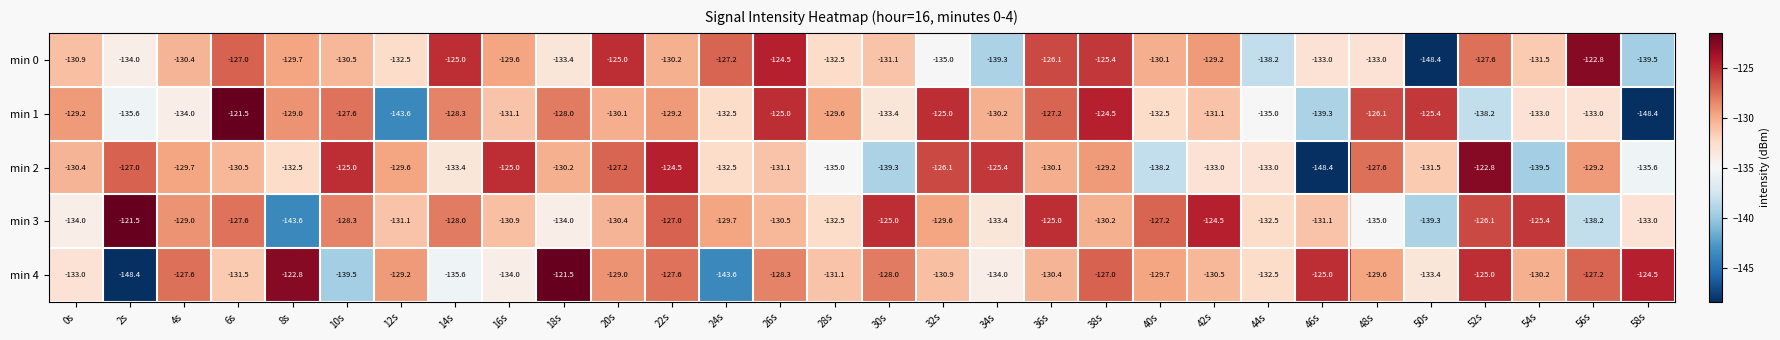

The value of min 3 at 48s is -203.4. True or false?

False